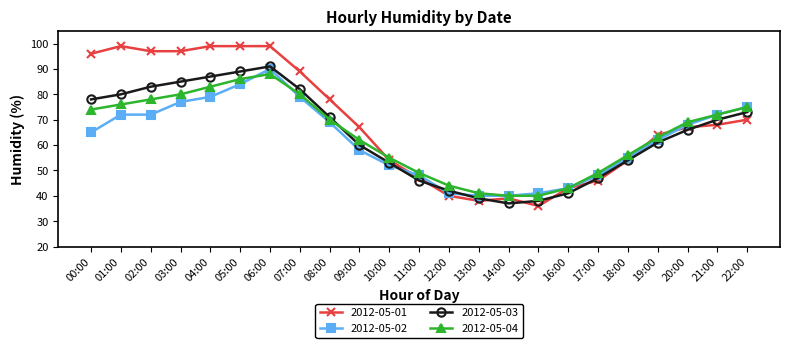

How many data points does each series have?

23